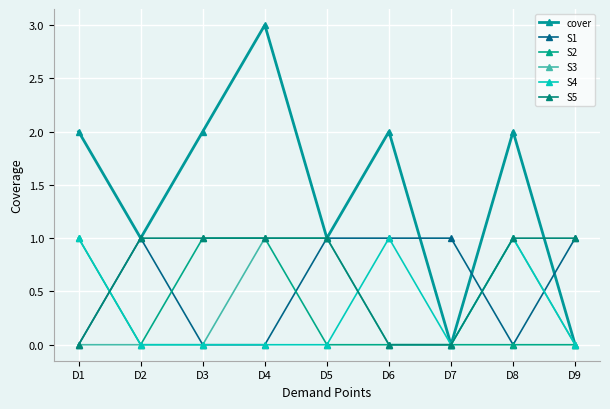

Does the chart display data point markers on the line(s)?

Yes